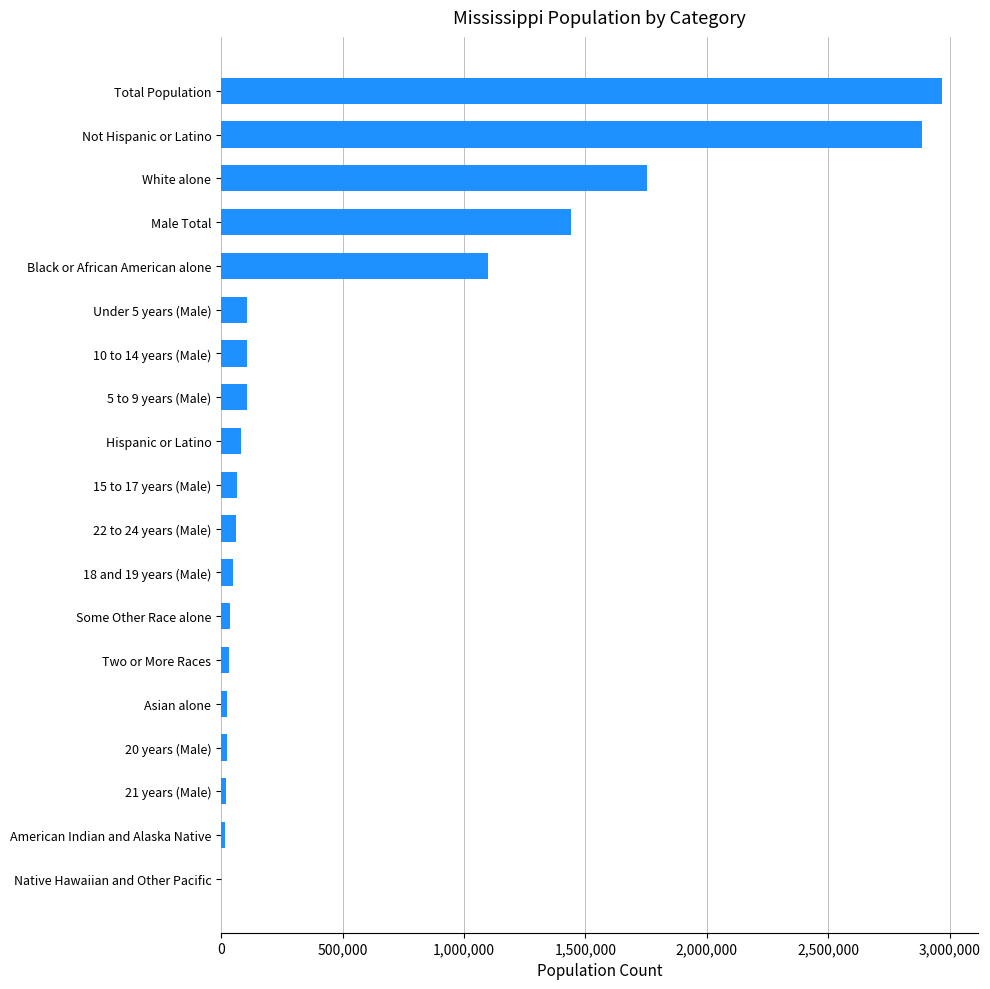

What is the sum of all values?

10881822